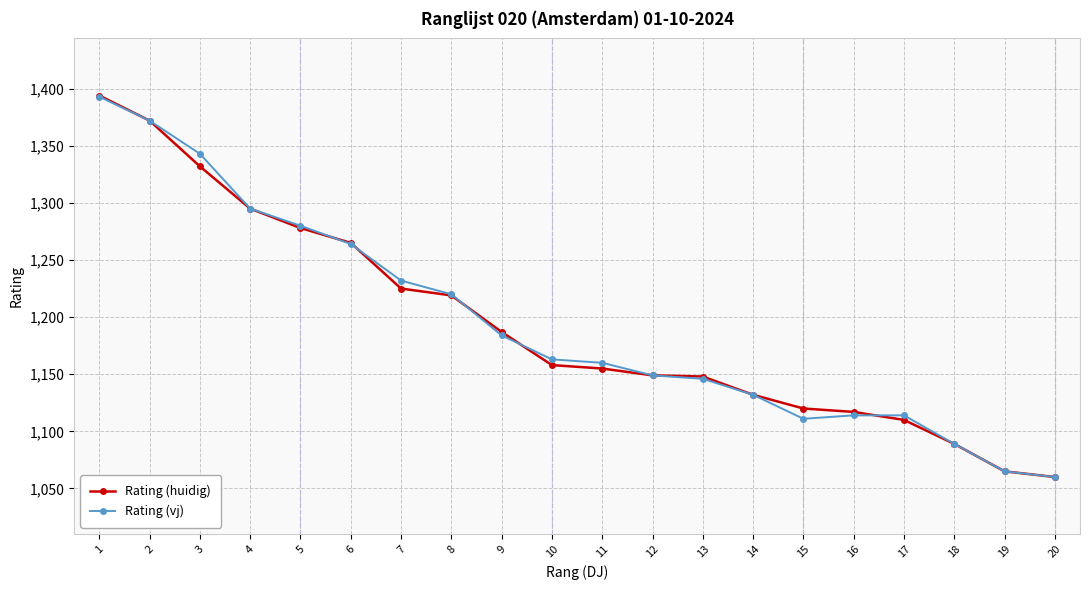

What is the greatest value displayed?

1394